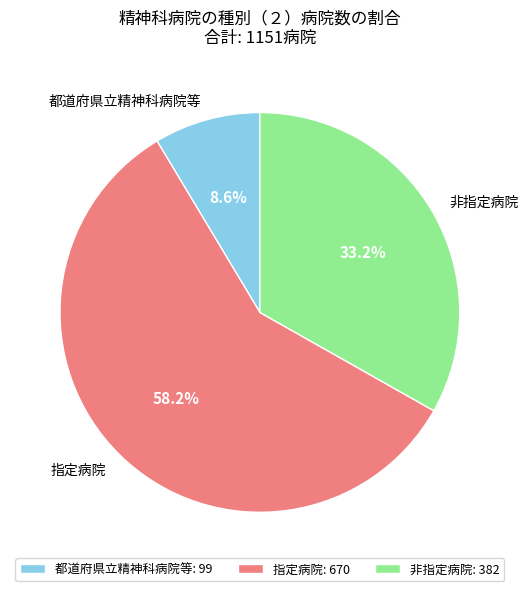

Approximately how many times larger is the value at 都道府県立精神科病院等 compared to 非指定病院?

0.3